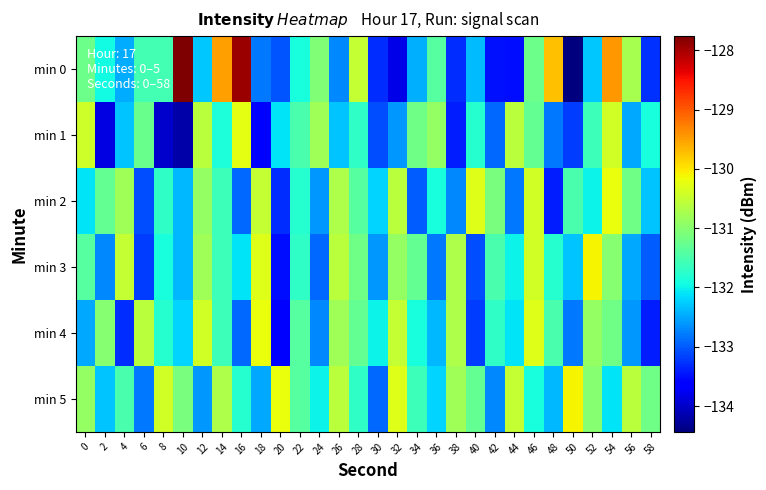

Reading left to right, list all the values displayed in this chart.

min 0: 0=-131.2	2=-132.0	4=-132.5	6=-131.6	8=-131.5	10=-127.8	12=-132.3	14=-129.5	16=-127.9	18=-132.8	20=-133.0	22=-131.9	24=-131.1	26=-132.7	28=-130.5	30=-133.3	32=-133.8	34=-132.4	36=-131.4	38=-133.3	40=-132.4	42=-133.5	44=-133.5	46=-131.2	48=-129.7	50=-134.4	52=-132.3	54=-129.4	56=-130.8	58=-133.3
min 1: 0=-130.4	2=-133.8	4=-132.3	6=-131.2	8=-134.0	10=-134.2	12=-130.6	14=-131.9	16=-130.2	18=-133.6	20=-132.1	22=-131.5	24=-130.8	26=-132.3	28=-131.7	30=-133.1	32=-132.6	34=-131.2	36=-130.9	38=-133.4	40=-131.8	42=-132.9	44=-130.6	46=-131.3	48=-132.8	50=-133.2	52=-131.6	54=-130.4	56=-132.5	58=-131.9
min 2: 0=-132.1	2=-131.3	4=-130.8	6=-133.1	8=-131.7	10=-132.4	12=-130.9	14=-131.6	16=-132.9	18=-130.5	20=-133.3	22=-131.8	24=-132.6	26=-130.7	28=-131.4	30=-132.2	32=-130.6	34=-133.0	36=-131.9	38=-132.7	40=-130.3	42=-131.1	44=-132.8	46=-130.4	48=-133.4	50=-131.5	52=-132.0	54=-130.2	56=-131.2	58=-132.3
min 3: 0=-131.4	2=-132.7	4=-130.5	6=-133.2	8=-131.9	10=-132.4	12=-130.8	14=-131.6	16=-132.1	18=-130.3	20=-133.5	22=-131.7	24=-132.9	26=-130.6	28=-131.2	30=-132.6	32=-130.9	34=-131.3	36=-132.8	38=-130.7	40=-133.1	42=-131.5	44=-132.0	46=-130.4	48=-131.8	50=-132.3	52=-130.1	54=-131.0	56=-132.5	58=-133.0
min 4: 0=-132.5	2=-131.0	4=-133.3	6=-130.6	8=-131.8	10=-132.2	12=-130.4	14=-131.6	16=-132.9	18=-130.2	20=-133.6	22=-131.4	24=-132.7	26=-130.8	28=-131.3	30=-132.0	32=-130.5	34=-131.9	36=-132.4	38=-130.7	40=-133.2	42=-131.7	44=-132.1	46=-130.3	48=-131.5	50=-132.8	52=-130.9	54=-131.2	56=-132.6	58=-133.4
min 5: 0=-130.9	2=-132.3	4=-131.5	6=-132.8	8=-130.4	10=-131.1	12=-132.6	14=-130.7	16=-131.8	18=-132.5	20=-130.2	22=-131.4	24=-132.0	26=-130.6	28=-131.7	30=-132.9	32=-130.3	34=-131.6	36=-132.2	38=-130.8	40=-131.3	42=-132.7	44=-130.5	46=-131.9	48=-132.4	50=-130.1	52=-131.0	54=-132.1	56=-130.6	58=-131.2